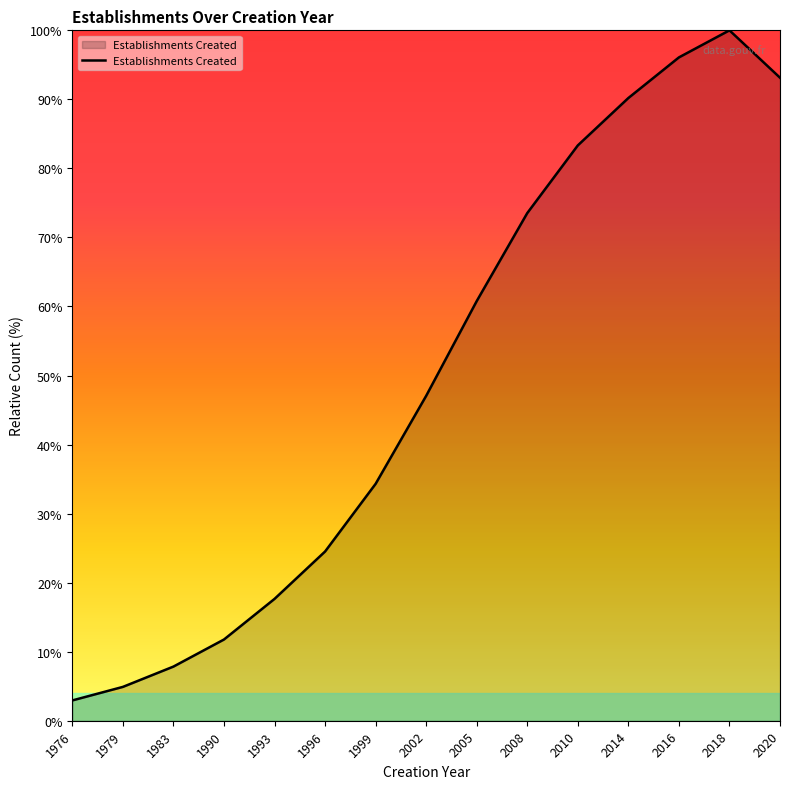

What is the approximate value at 2020?

93.1